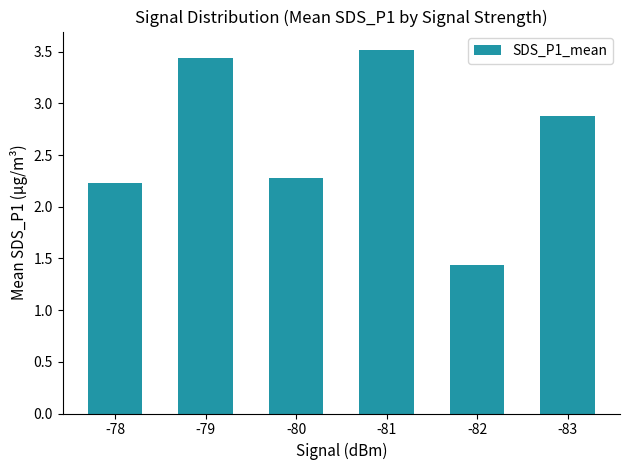

The chart shows a value of 2.3 at -80. True or false?

True